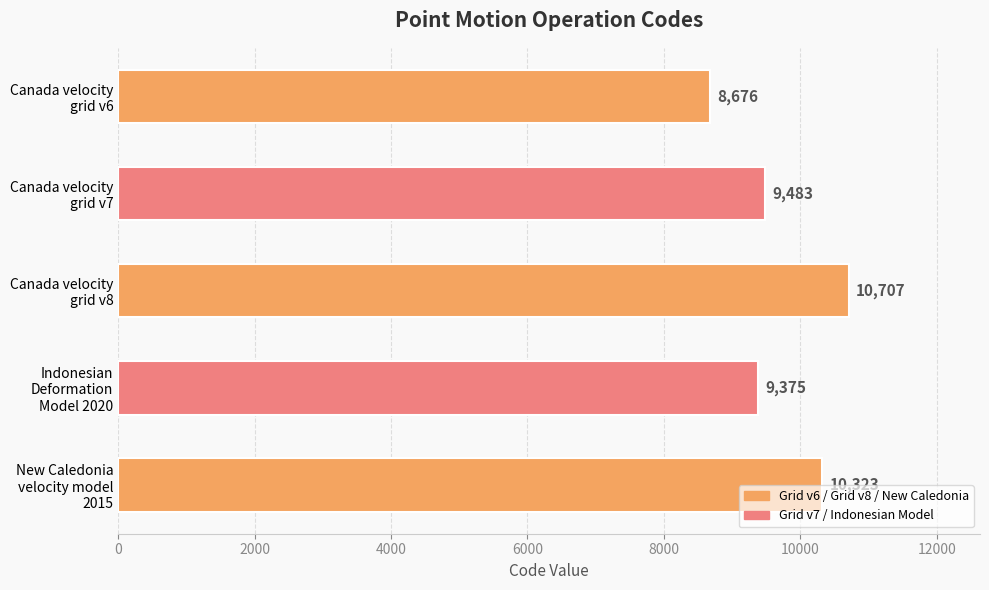

What is the average value?

9713